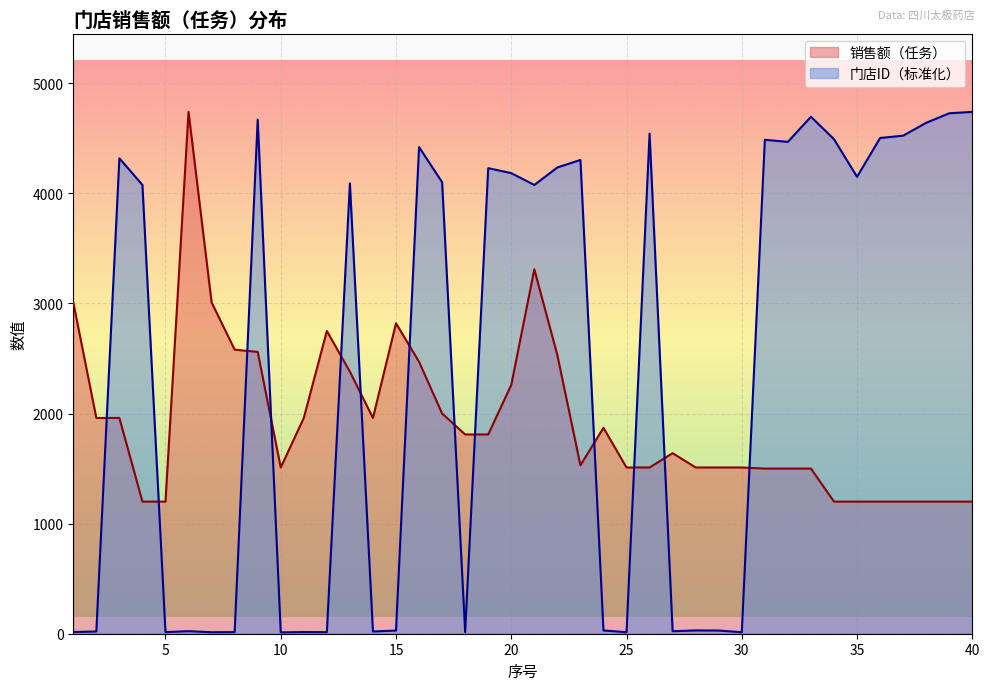

What are all the series names shown in the legend?

销售额（任务）, 门店ID（标准化）